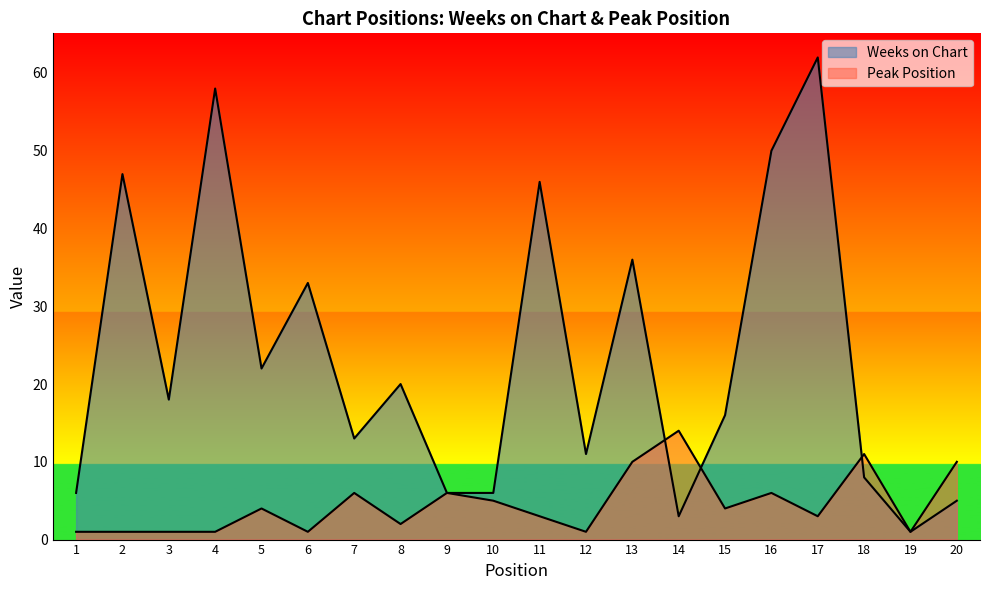

The Peak Position series shows 1 at 12. True or false?

True